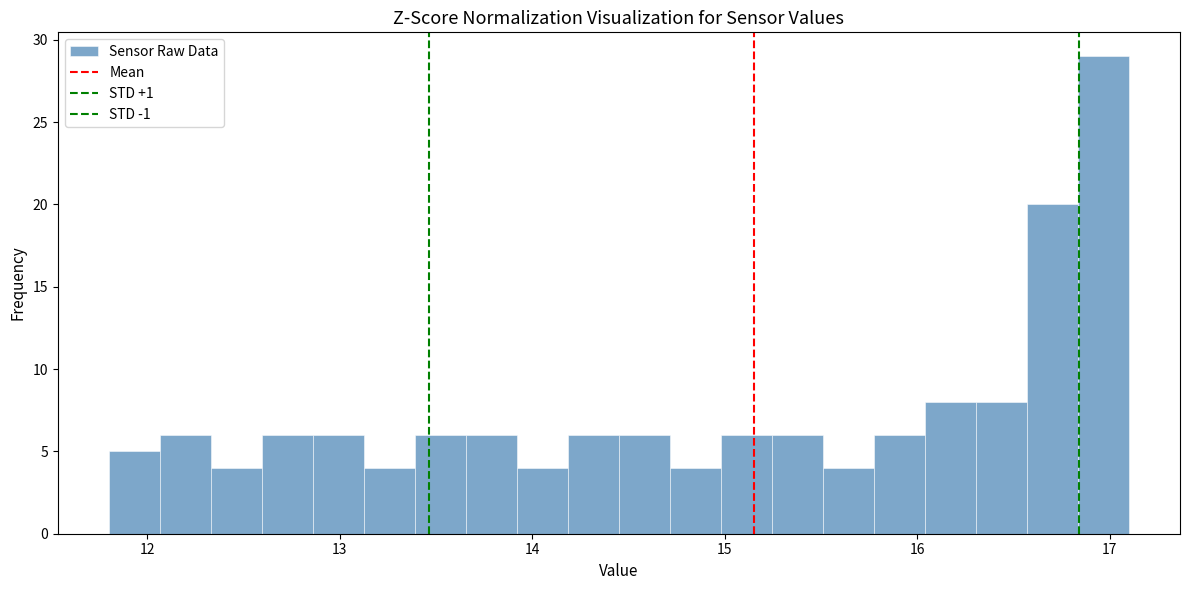

Read against the x-axis, roughly where is the centre of the tallest bar?

17.0